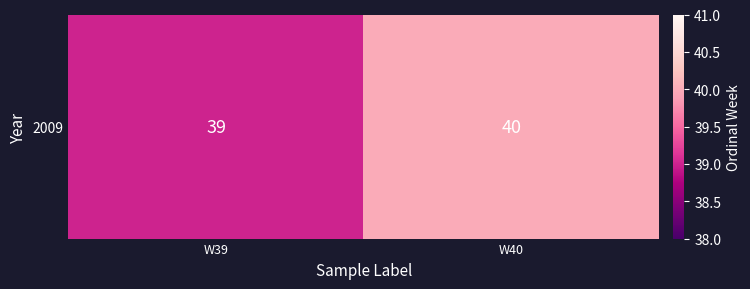

Which label corresponds to the largest value in the chart?

W40